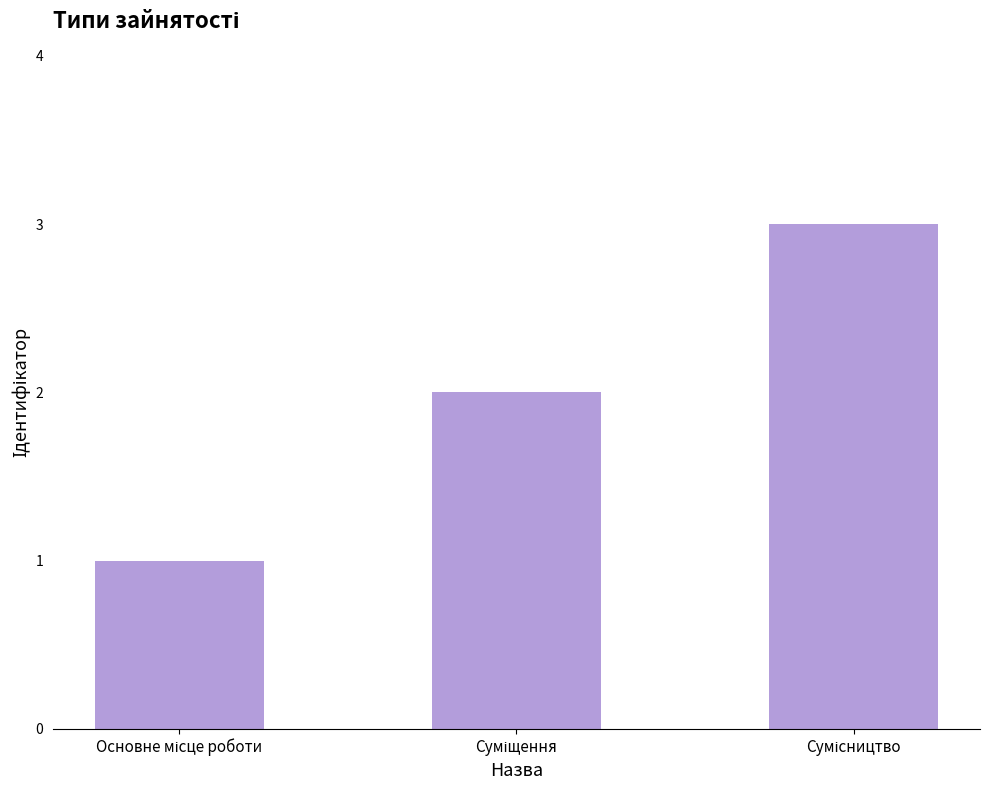

What is the sum of all values?

6